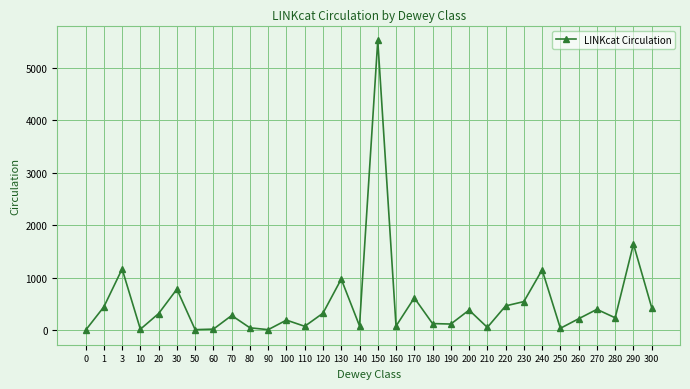

The chart shows a value of 128 at 180. True or false?

True